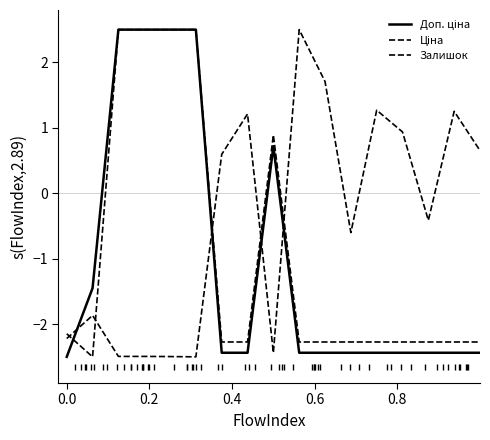

How many times do Залишок and Ціна cross each other?

5